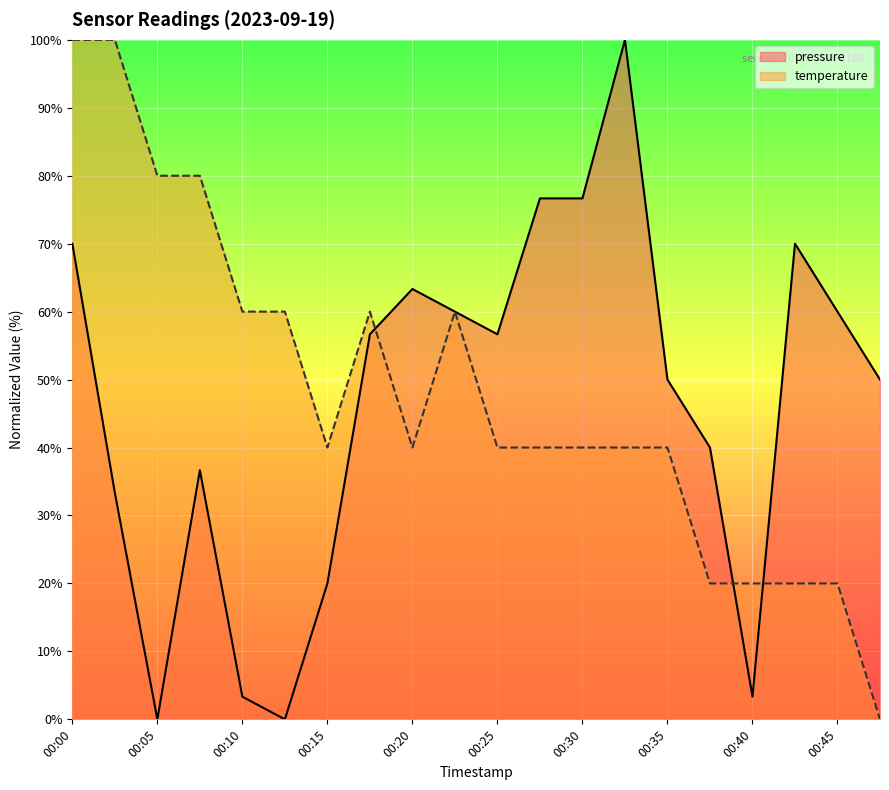

List the series in order of their overall mean, lowest first.

pressure, temperature